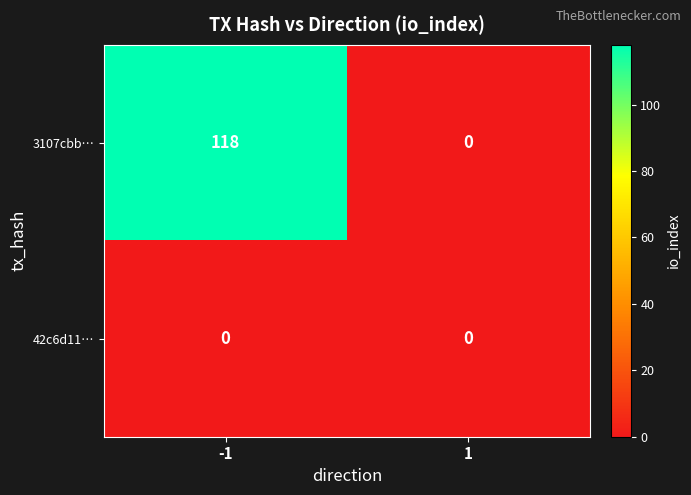

How many data points does each series have?

2